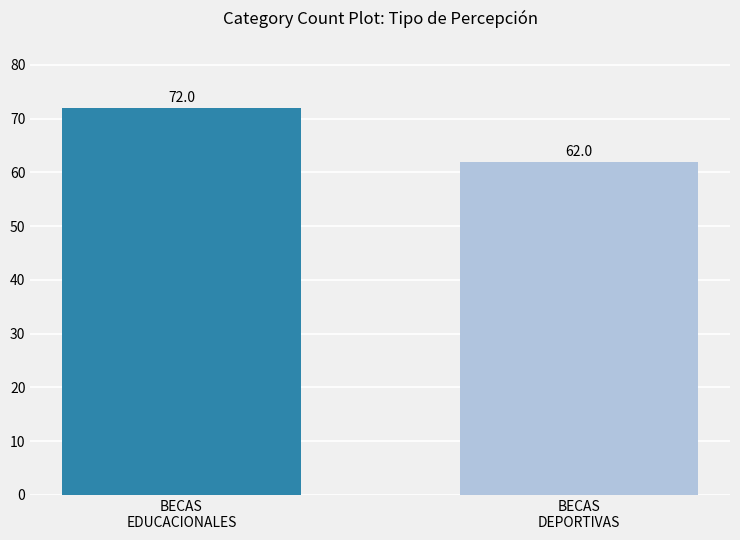

What is the smallest value displayed?

62